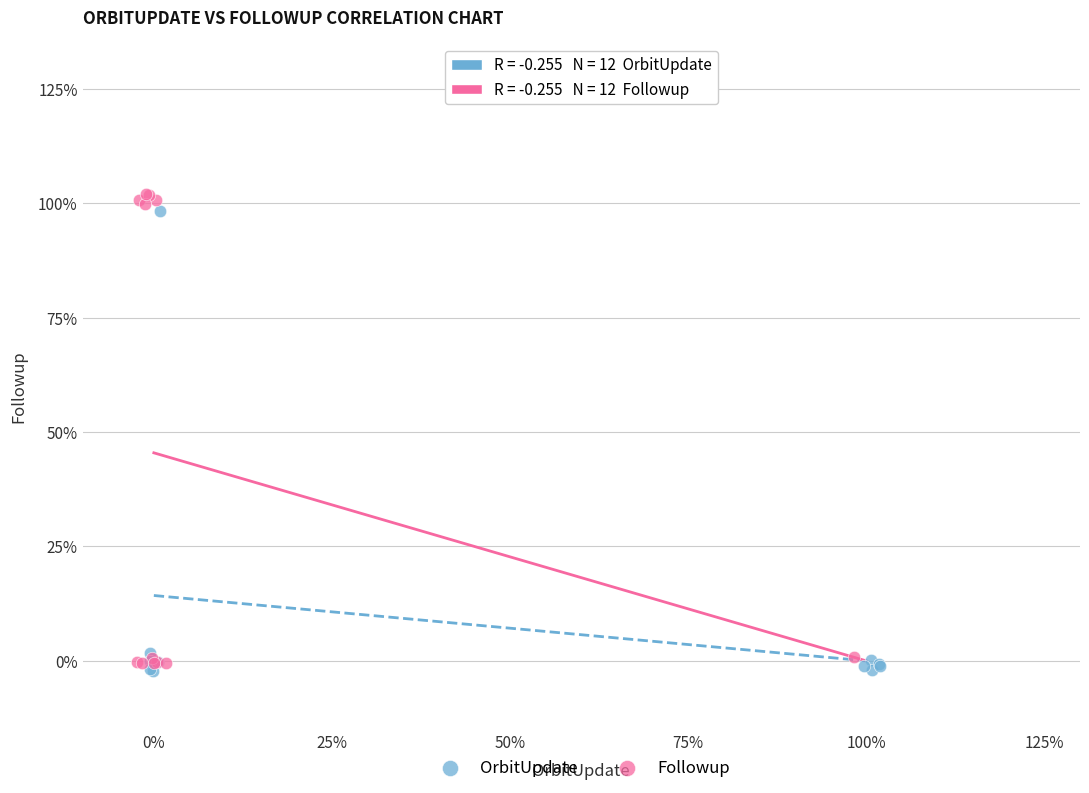

What are all the series names shown in the legend?

OrbitUpdate, Followup